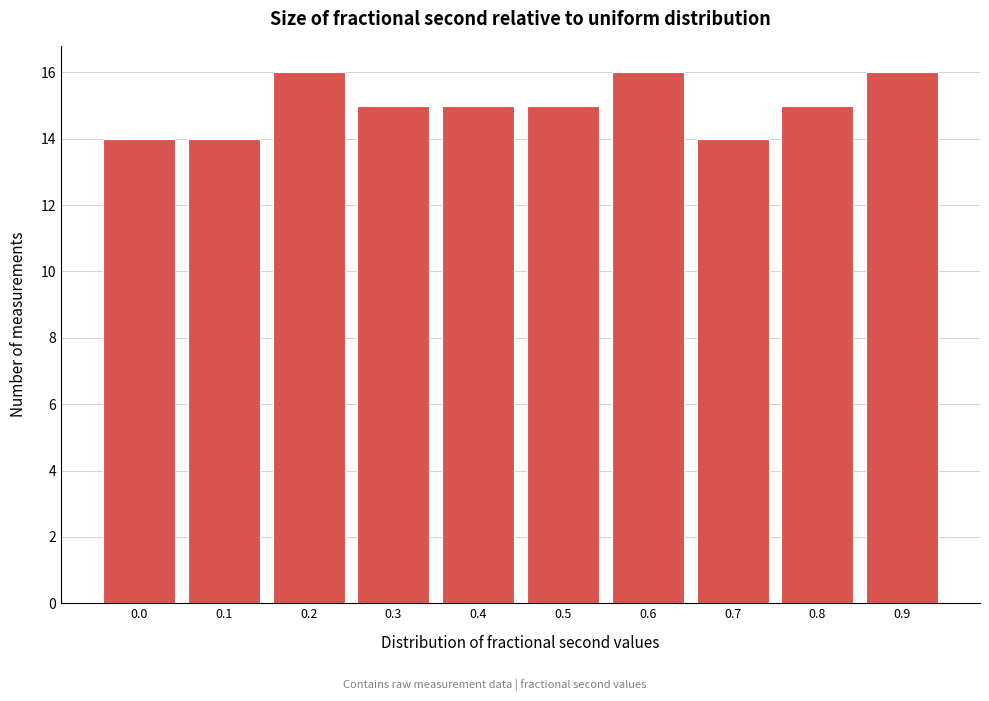

Reading left to right, list all the values displayed in this chart.

14	14	16	15	15	15	16	14	15	16